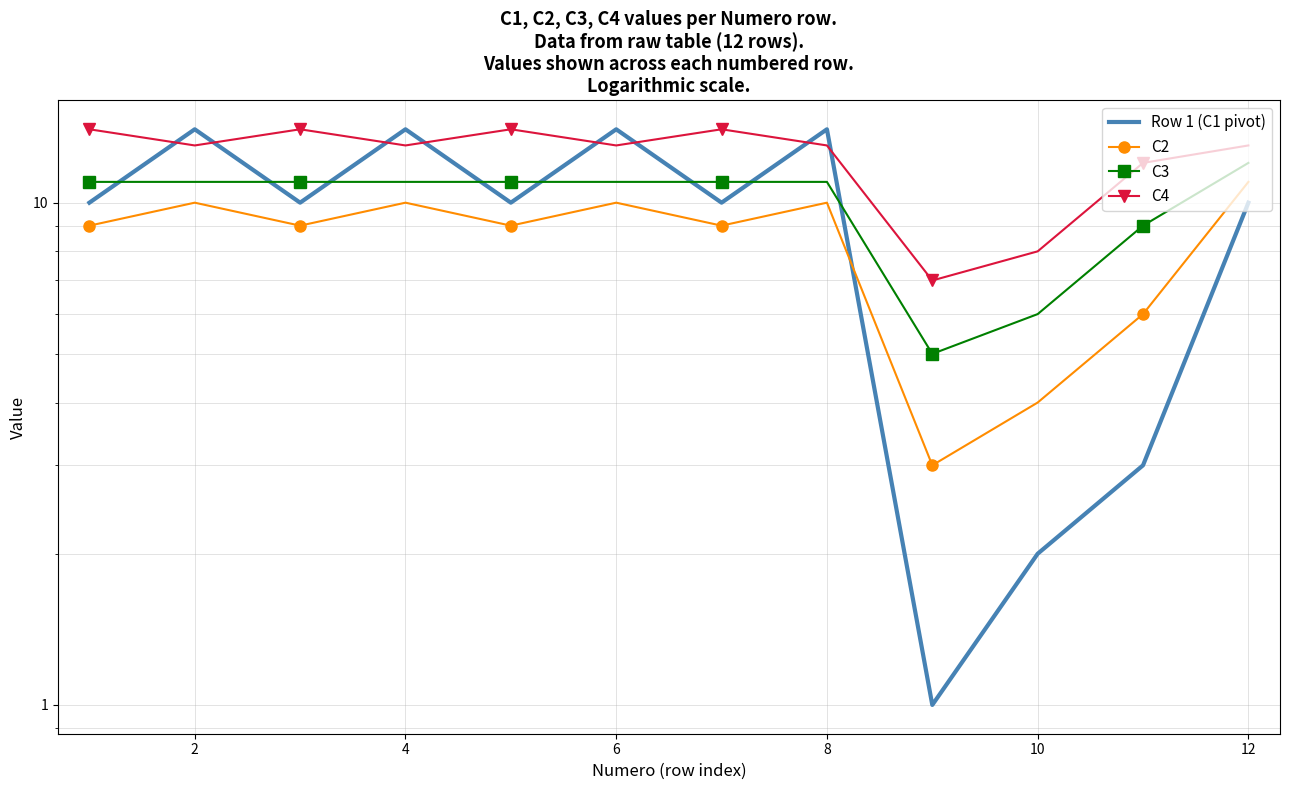

Reading right to left, list all the values displayed in this chart.

Row 1 (C1 pivot): 10	3	2	1	14	10	14	10	14	10	14	10
C2: 11	6	4	3	10	9	10	9	10	9	10	9
C3: 12	9	6	5	11	11	11	11	11	11	11	11
C4: 13	12	8	7	13	14	13	14	13	14	13	14